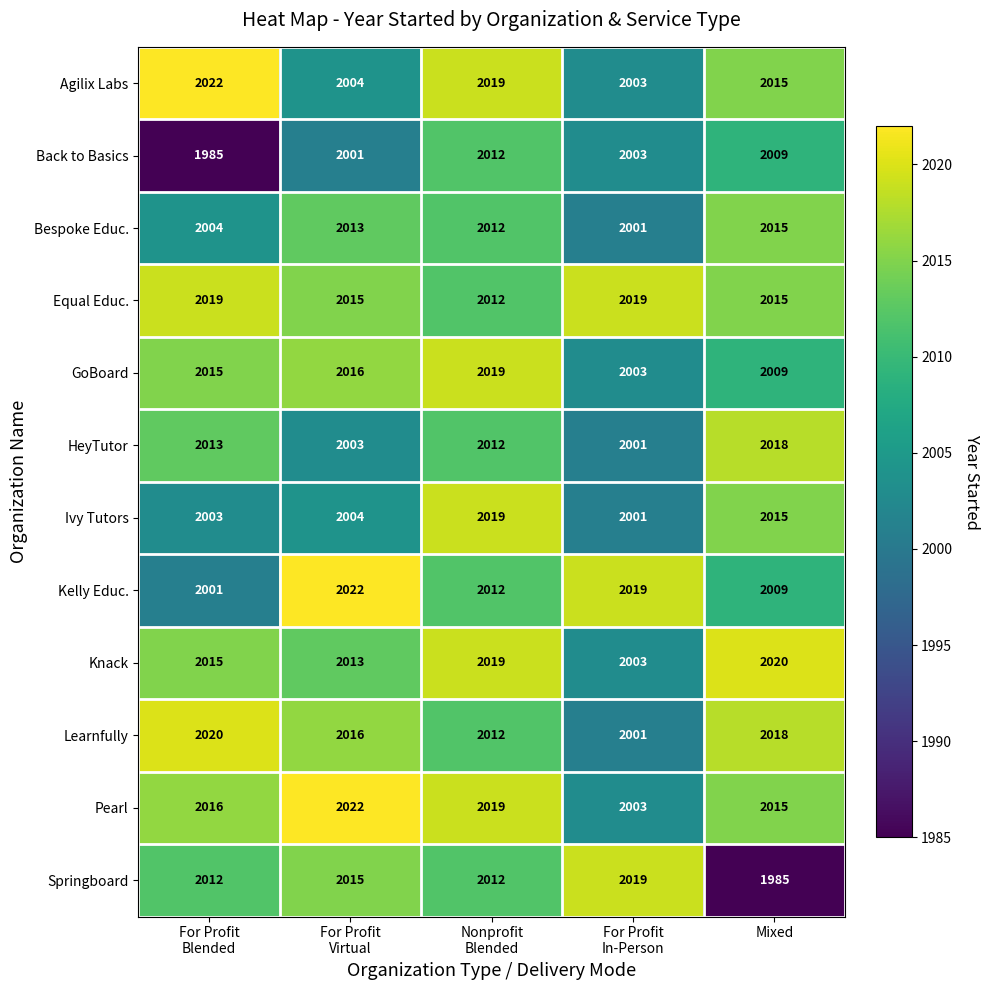

At how many categories does at least one series exceed 2013?

5